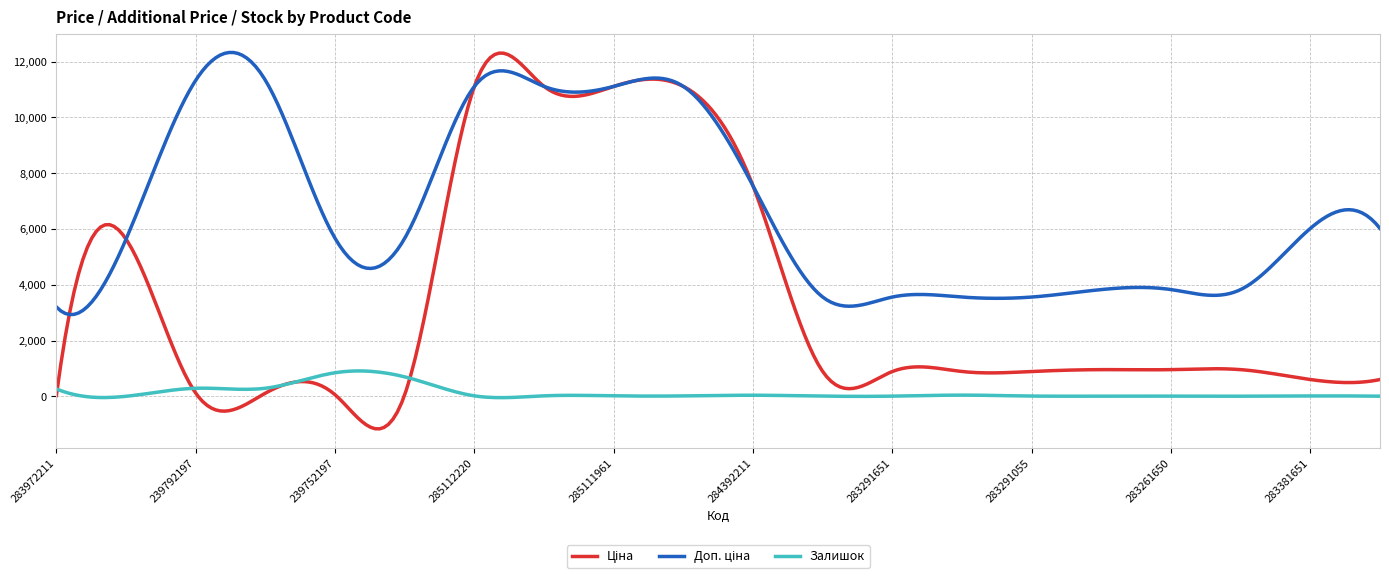

What is the smallest value displayed?

-1166.8